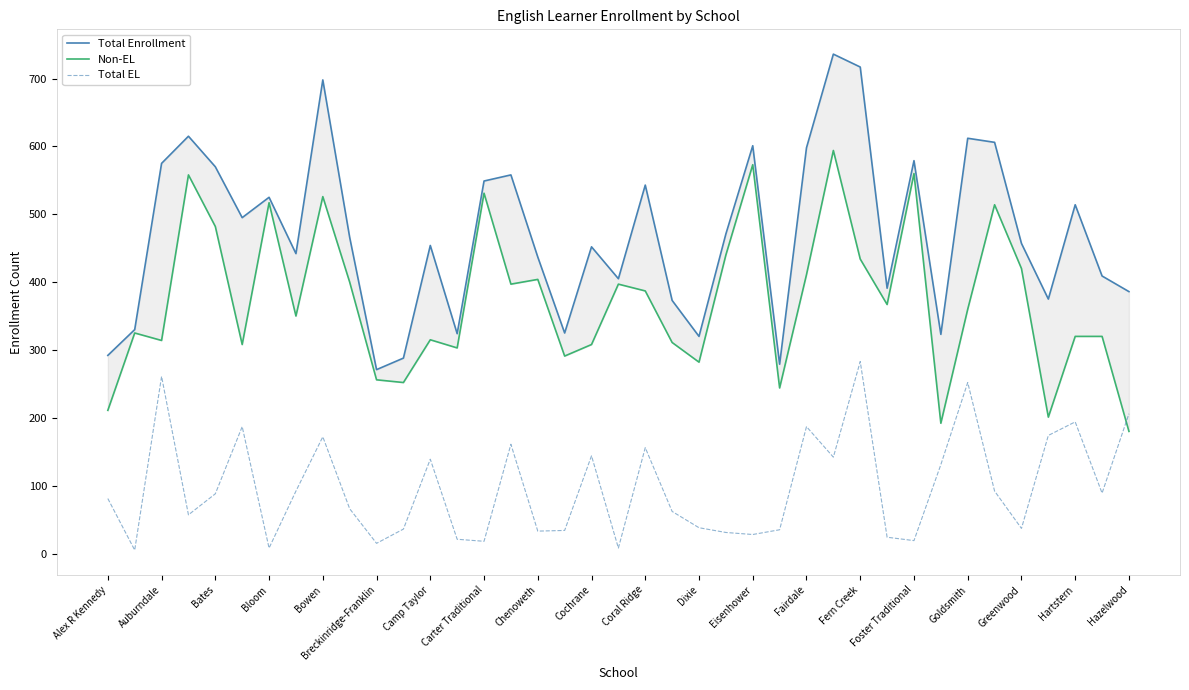

Rank the series by their average value, from highest to lowest.

Total Enrollment, Non-EL, Total EL